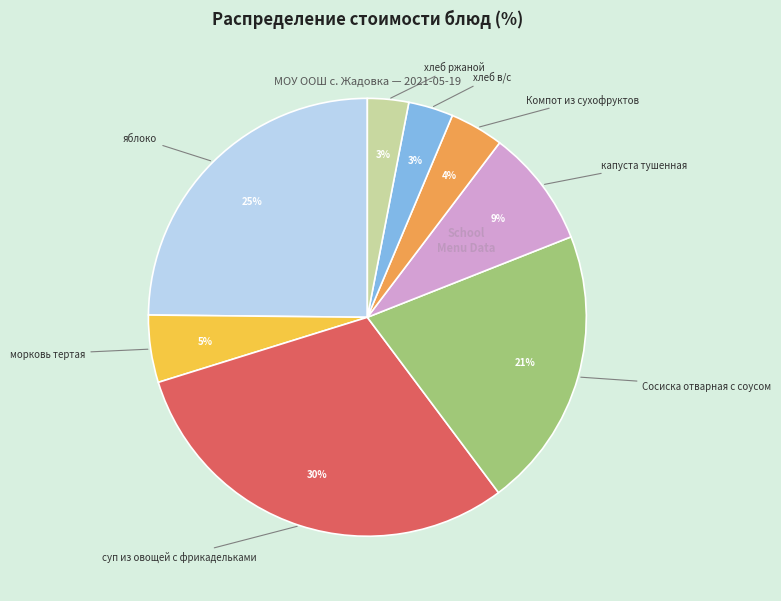

Does any single category account for the majority?

No